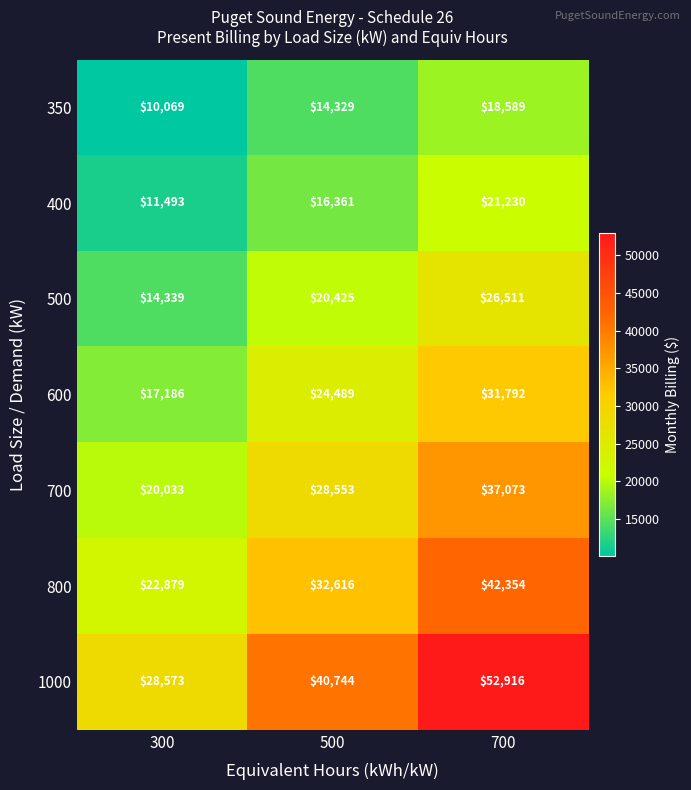

What is the difference between the maximum and second lowest values in the 1000 series?

12172